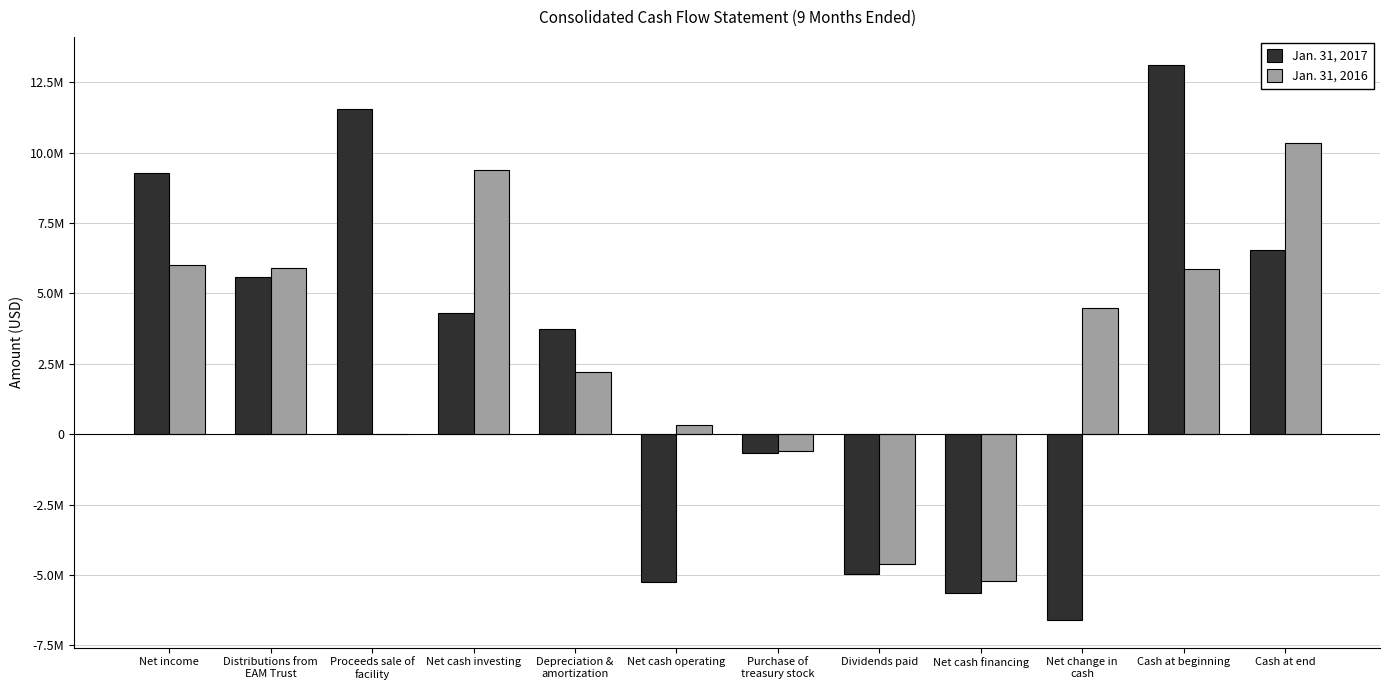

Does the chart contain stacked bars?

No